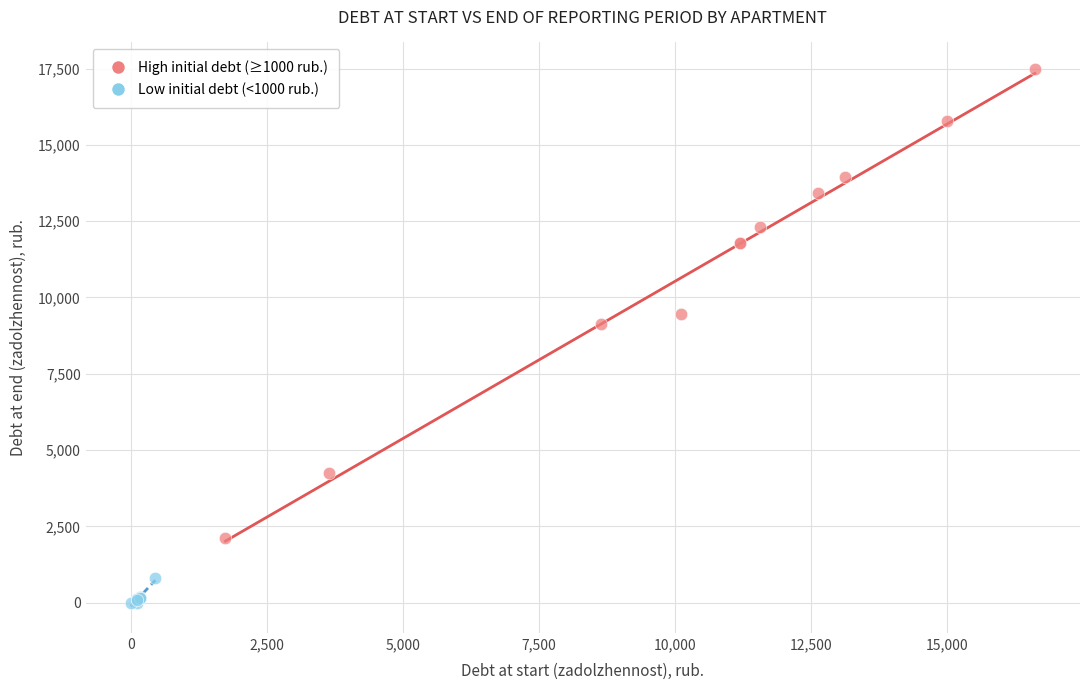

Which series reaches the minimum Y coordinate?

Low initial debt (<1000 rub.)